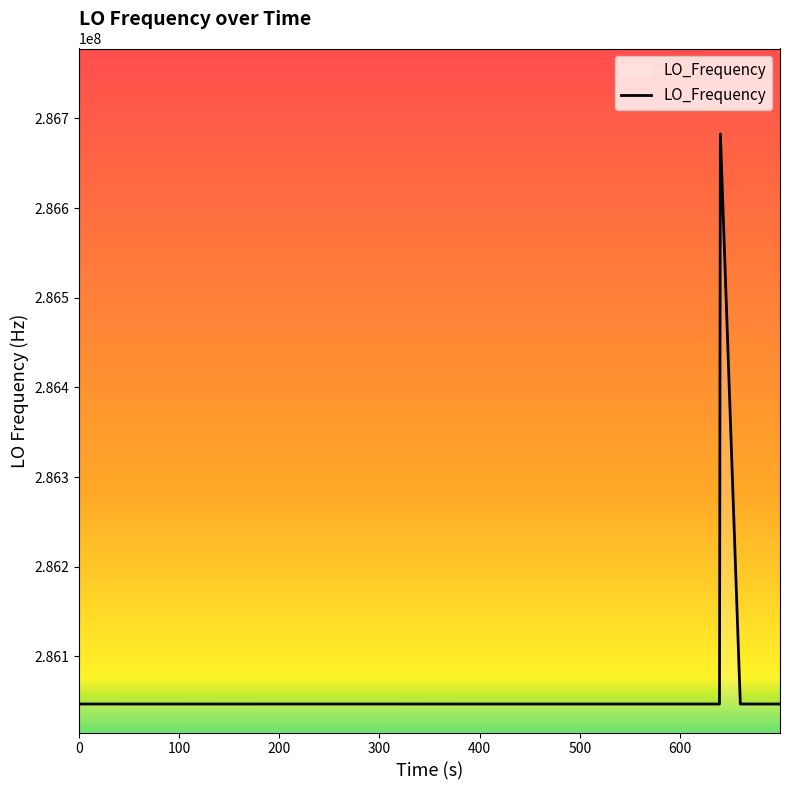

What is the difference between the maximum and minimum values?

635705.8